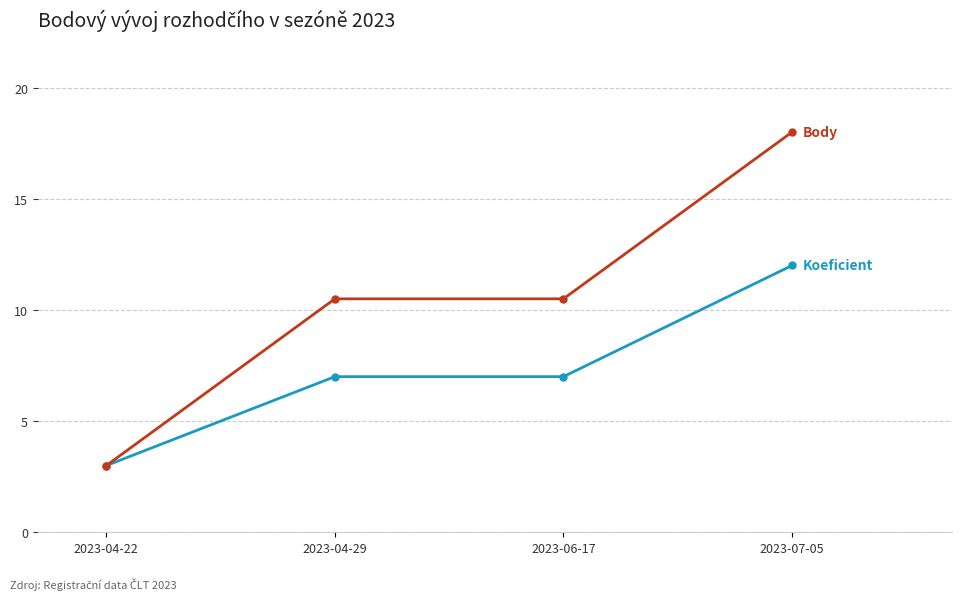

What is the label of the 1st point from the left?

2023-04-22